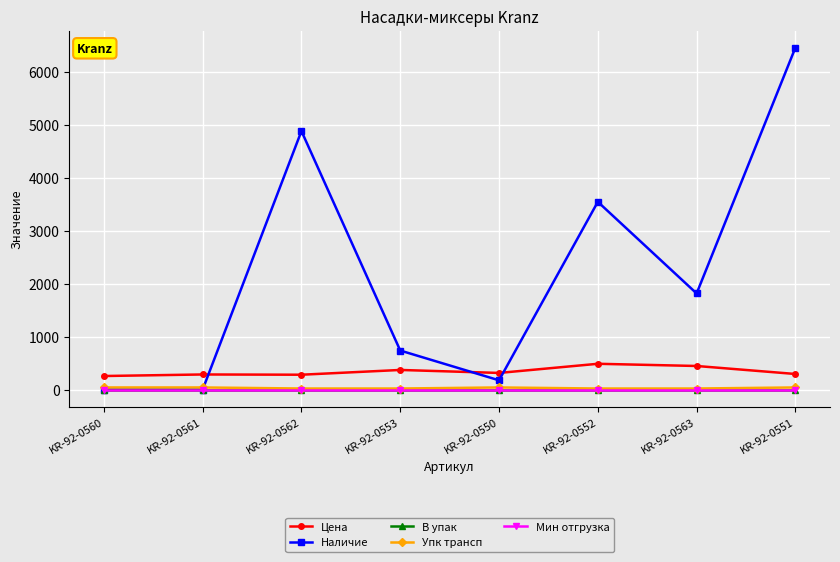

What is the label of the 2nd point from the right?

KR-92-0563